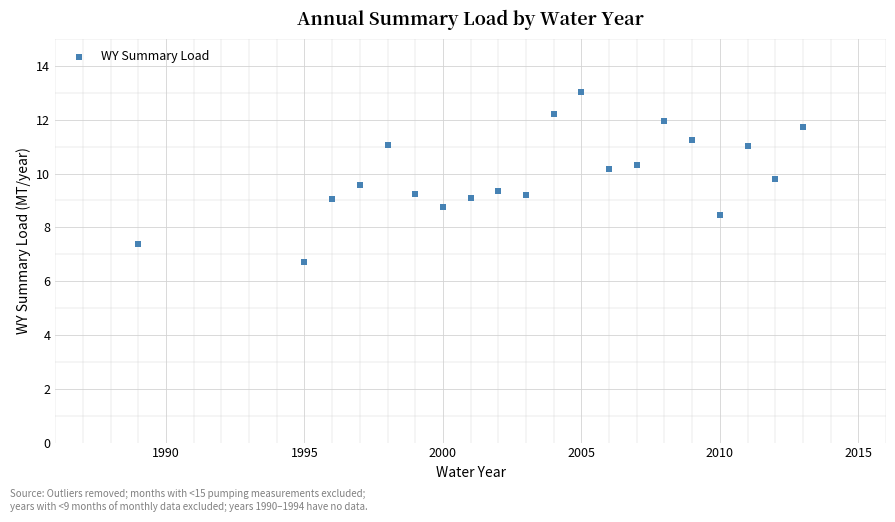

What is the range of Y values (max minus min)?

6.3